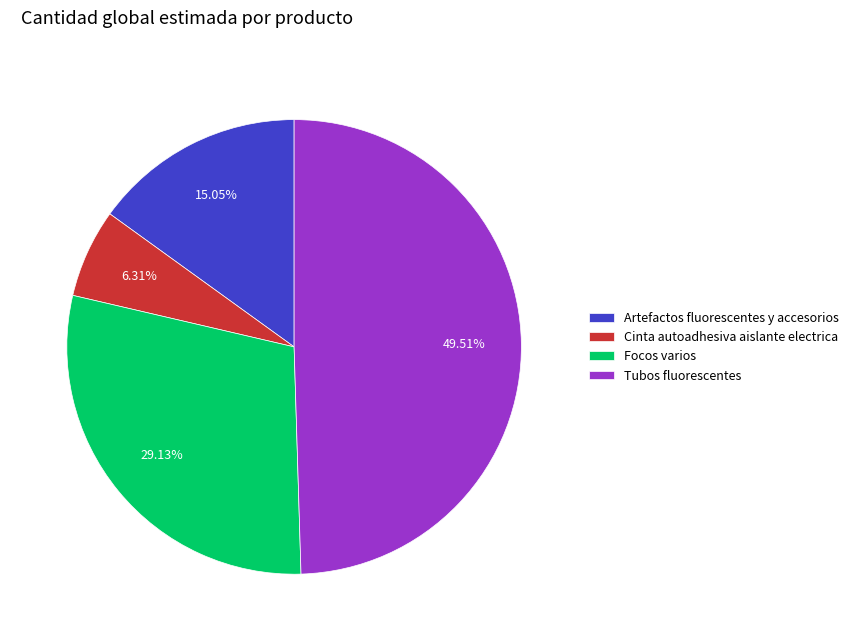

Is there any slice that represents more than half of the pie?

No